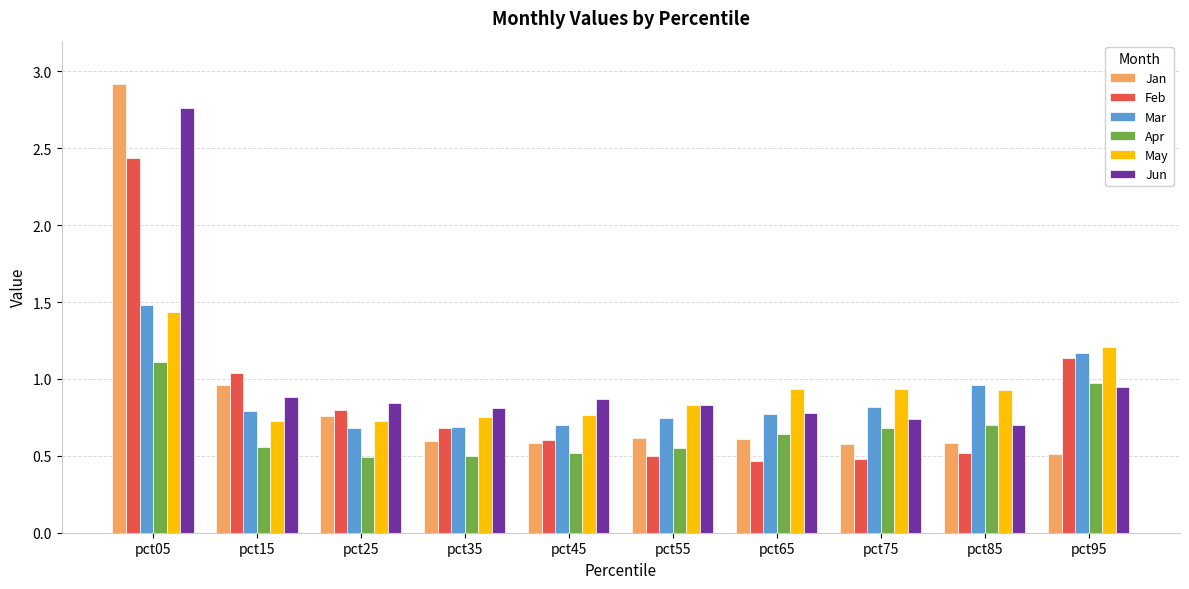

Which category has the highest value in the Jun series?

pct05